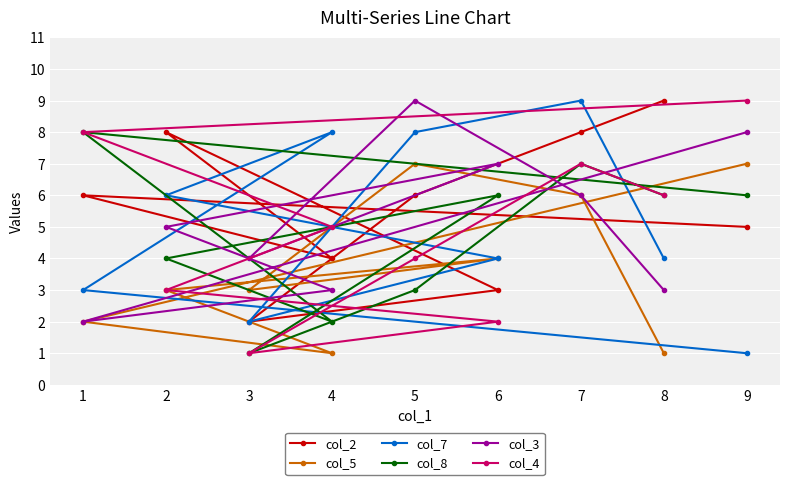

True or false: col_2 has a value of 9 at 8.

True